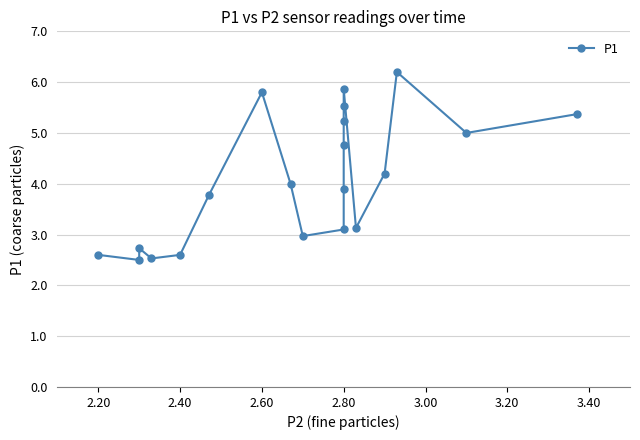

How many lines are shown in the chart?

1